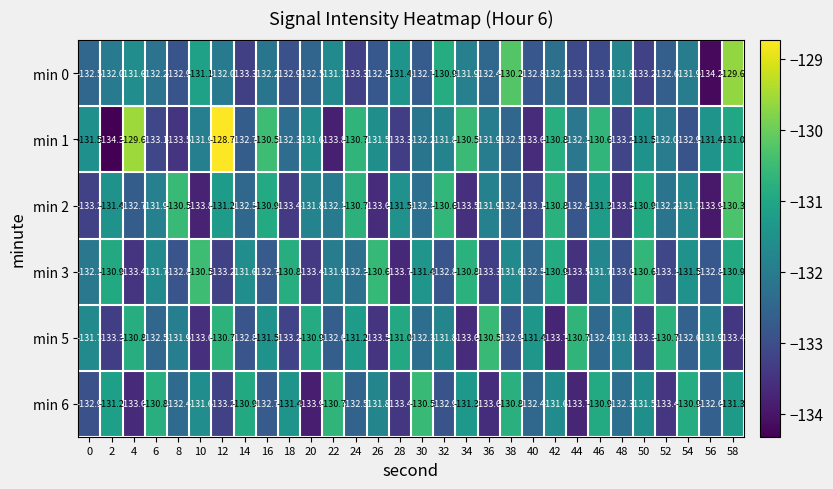

Which series changed the most between 26 and 42?

min 2